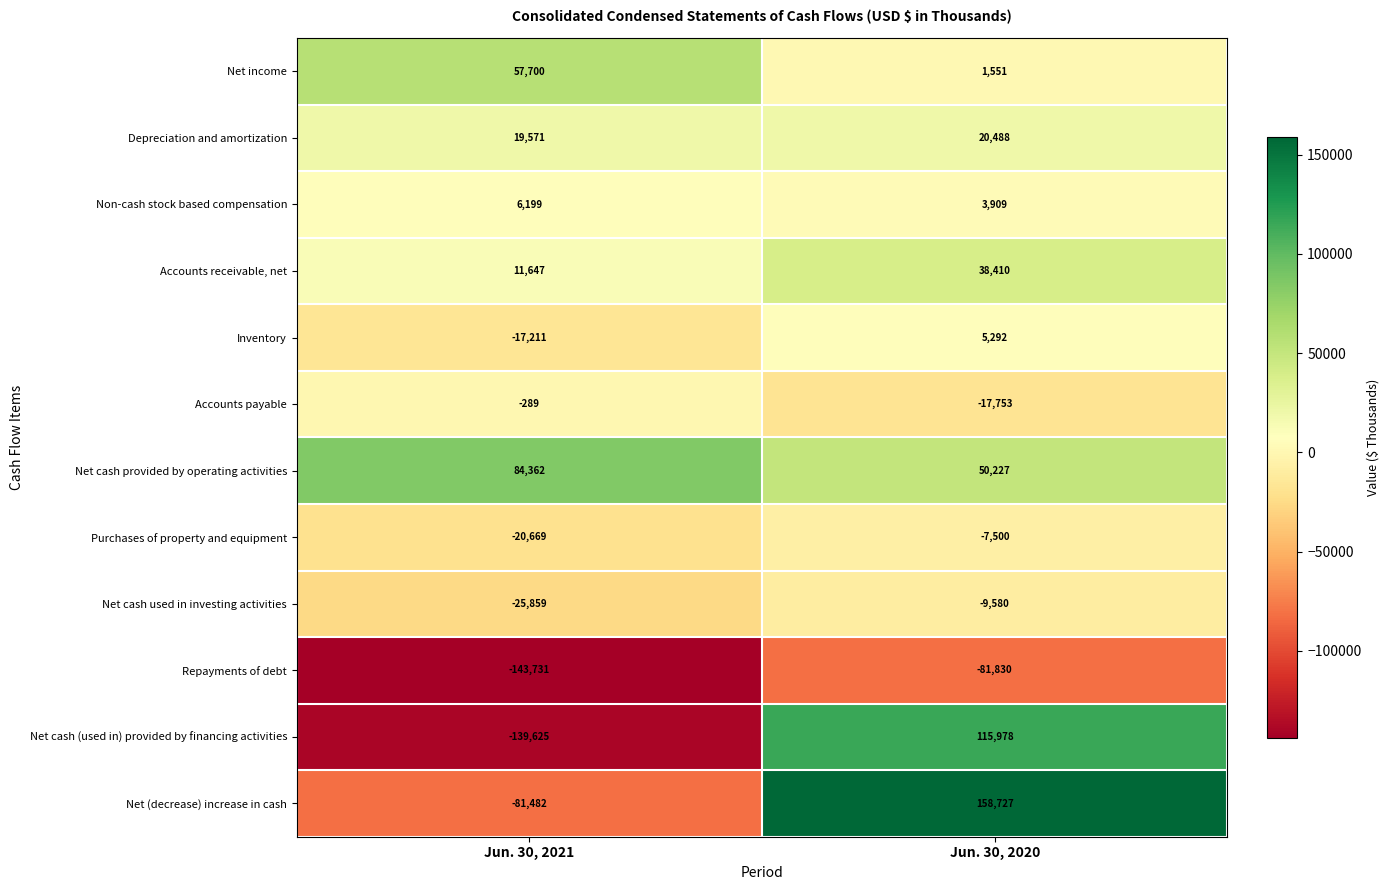

What is the difference between the highest and lowest values at Jun. 30, 2020?

240557